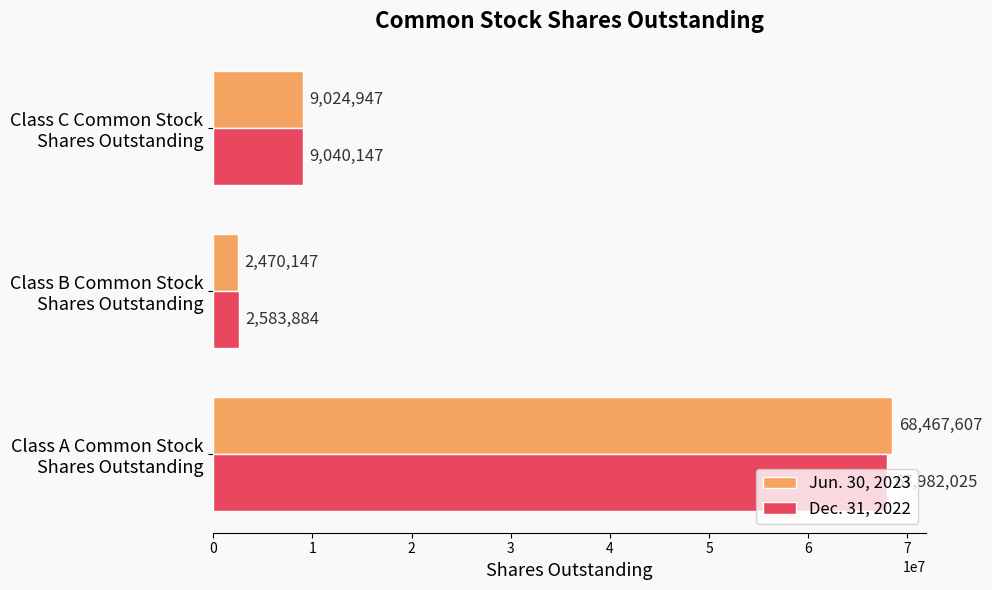

What is the difference between the maximum and minimum values in the Jun. 30, 2023 series?

65997460